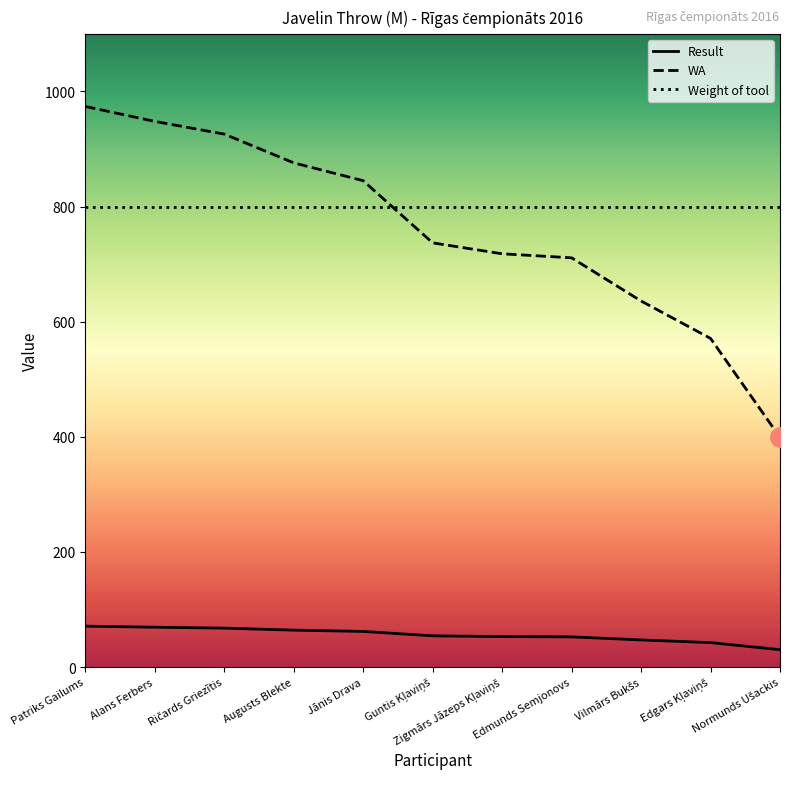

What are all the series names shown in the legend?

Result, WA, Weight of tool